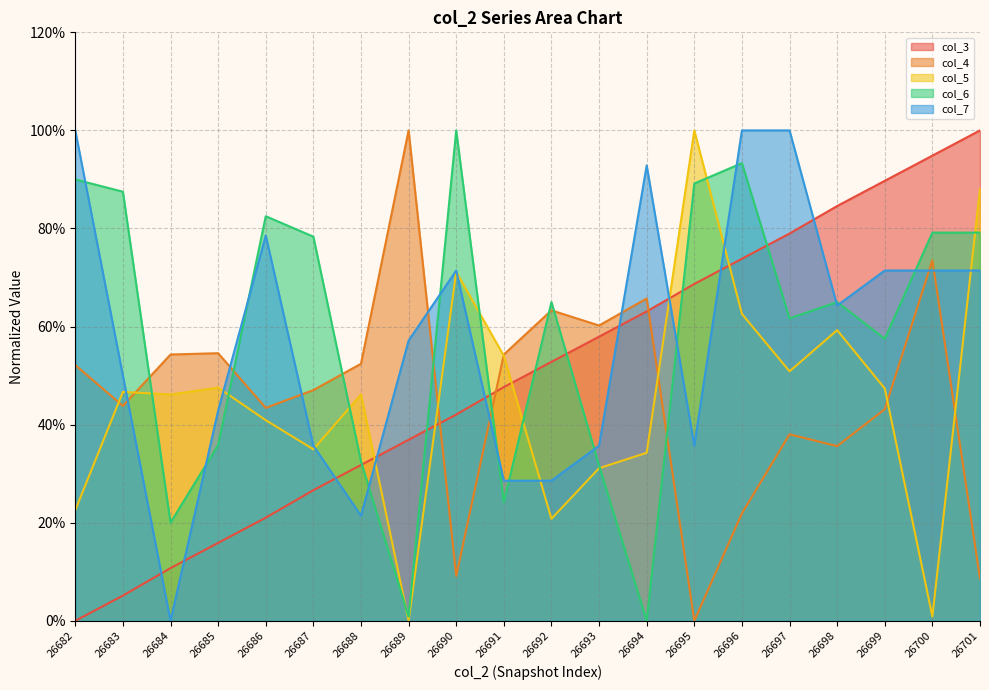

What is the average value of the col_4 series?

0.5